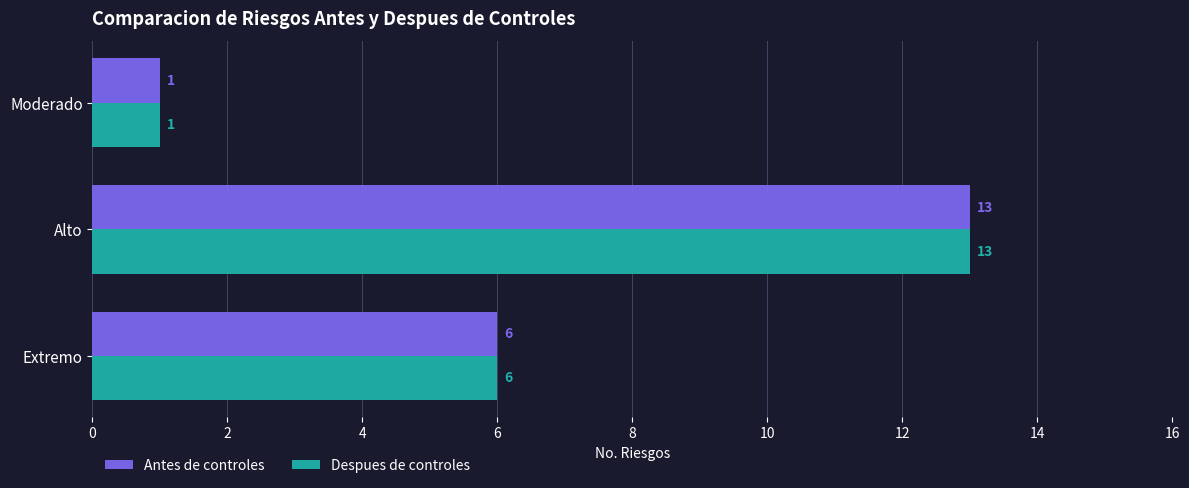

Read the Despues de controles value at Alto, to the nearest 5.

15